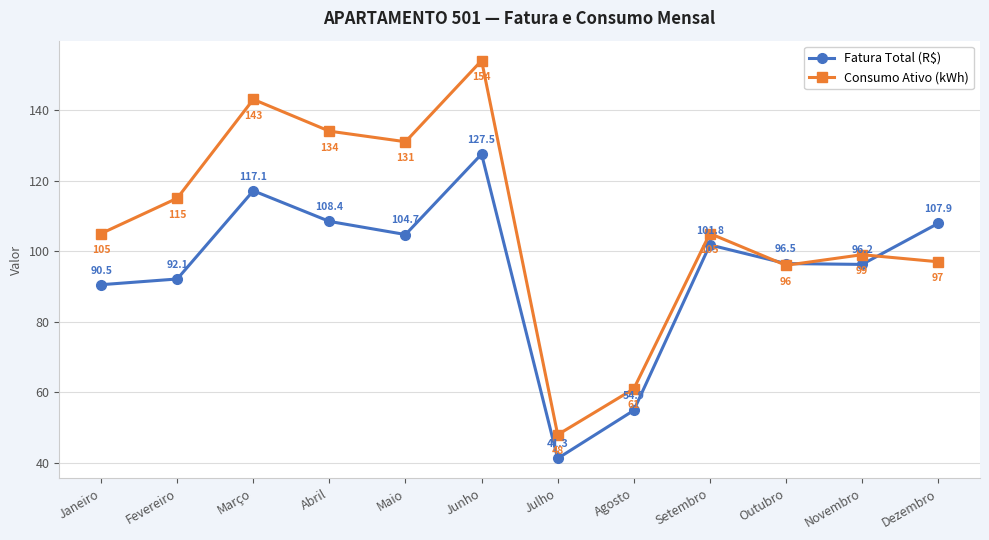

Which series has the largest range (max minus min)?

Consumo Ativo (kWh)